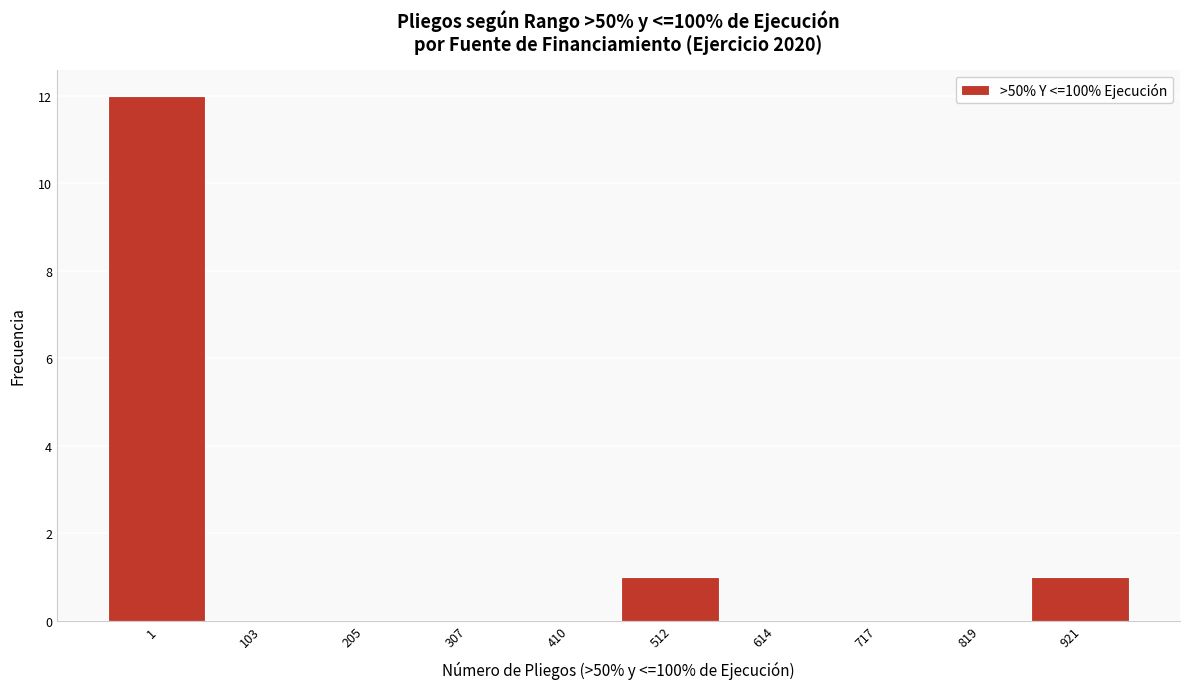

Reading left to right, extract all data points from this chart.

1=12	103=0	205=0	307=0	410=0	512=1	614=0	717=0	819=0	921=1